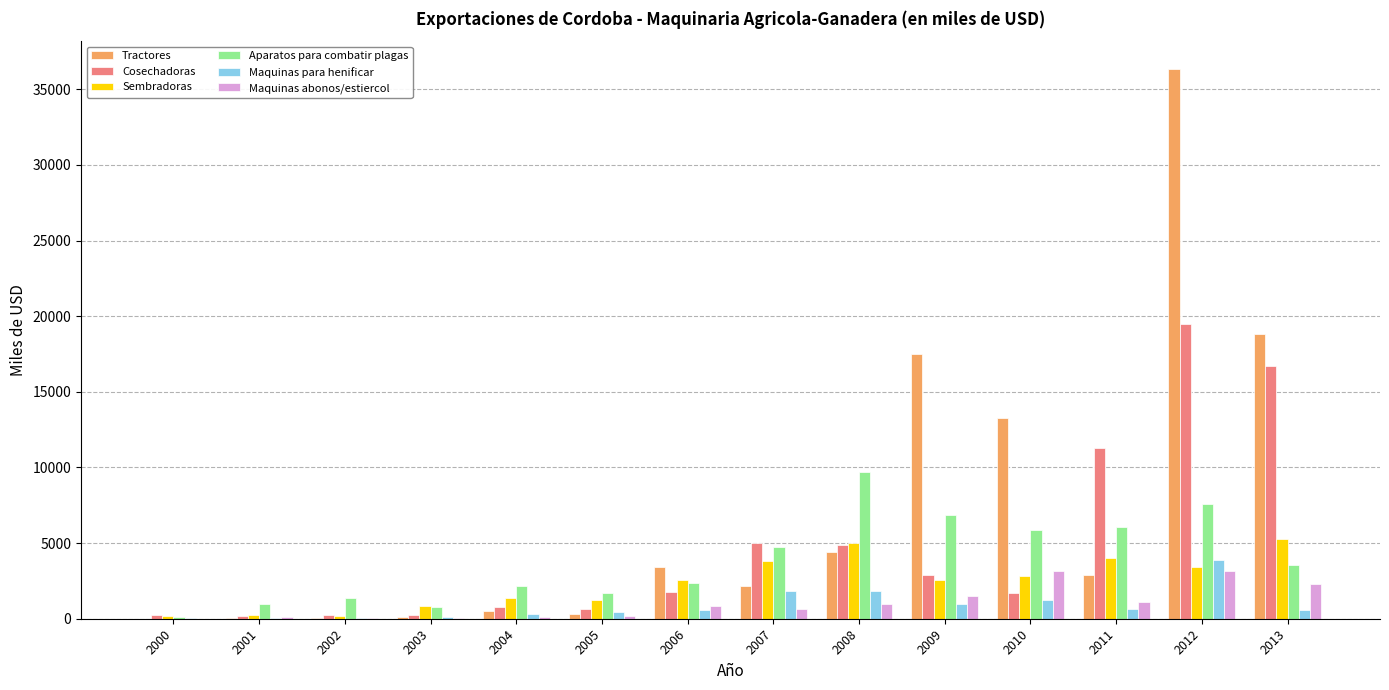

Is it true that Aparatos para combatir plagas equals 6079.7 at 2011?

True